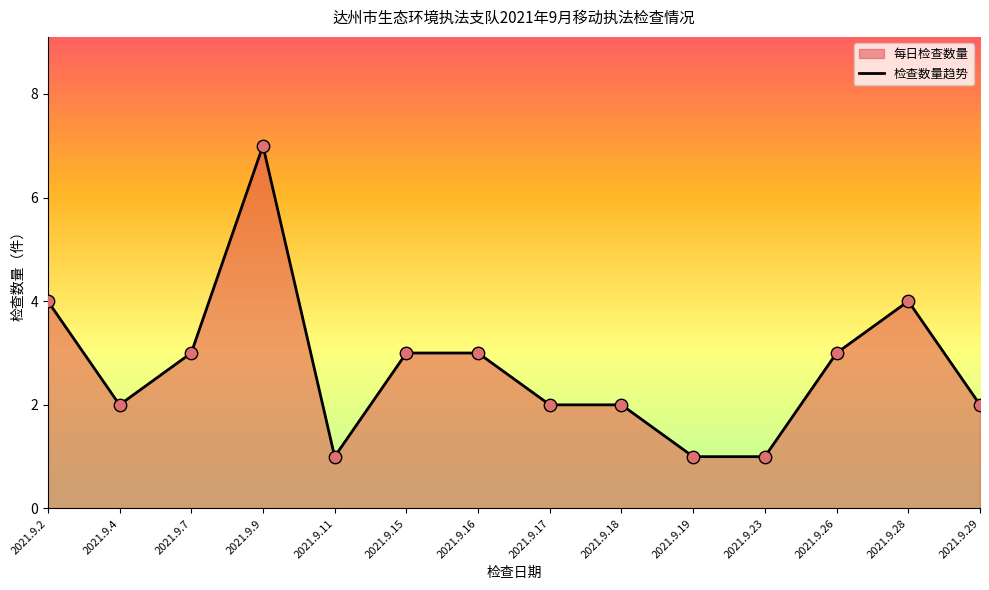

What is the ratio of the value at 2021.9.26 to the value at 2021.9.28?

0.8